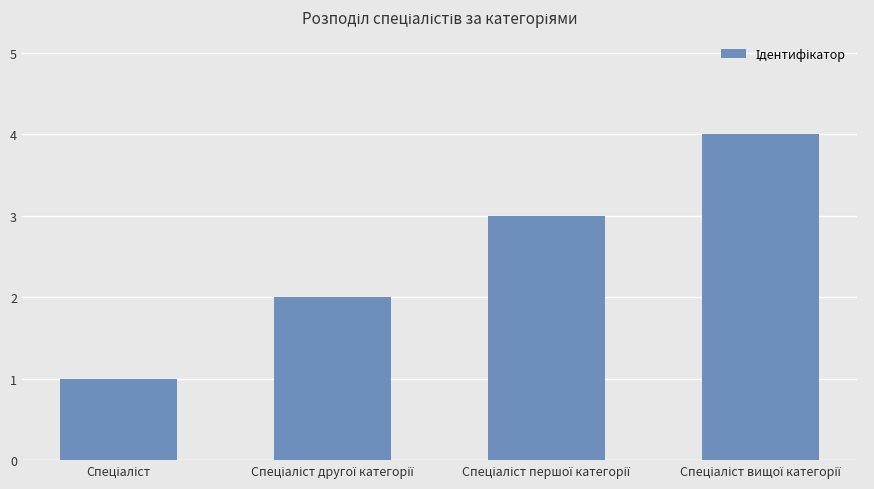

What is the difference between the maximum and minimum values?

3